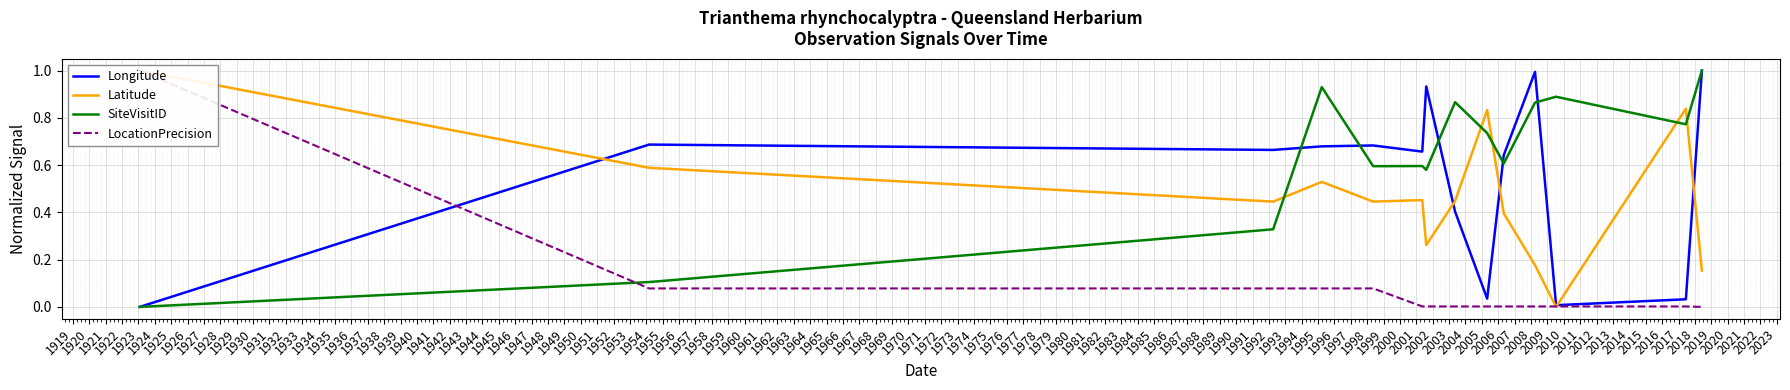

Which series has the widest spread of values?

Longitude